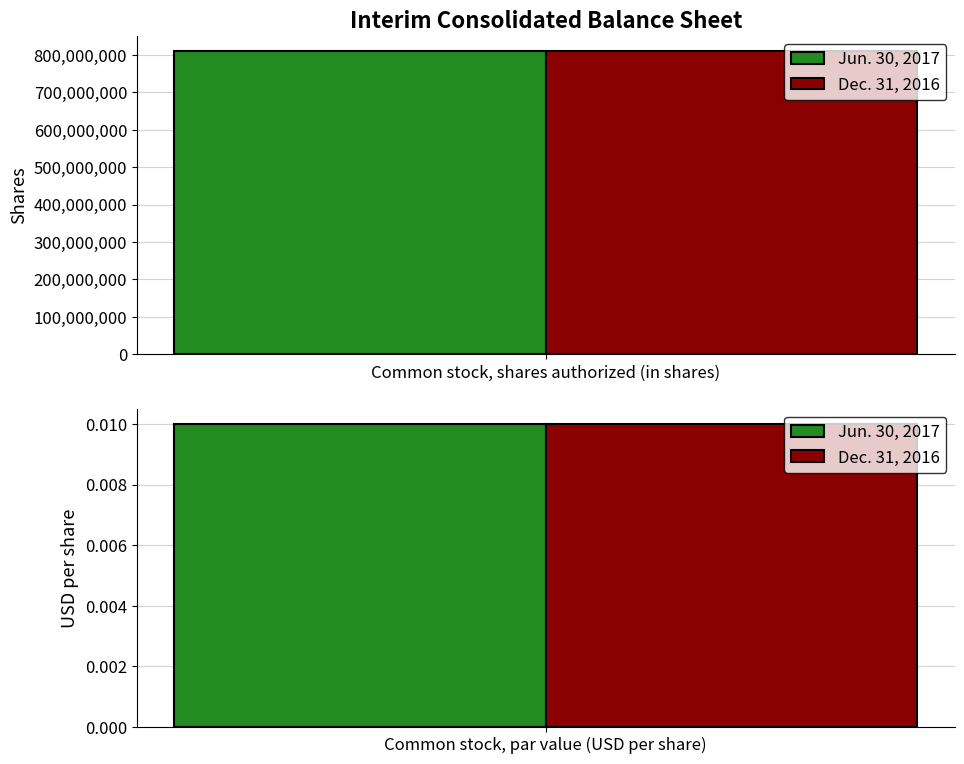

Rank the series by their maximum value, from highest to lowest.

Jun. 30, 2017, Dec. 31, 2016